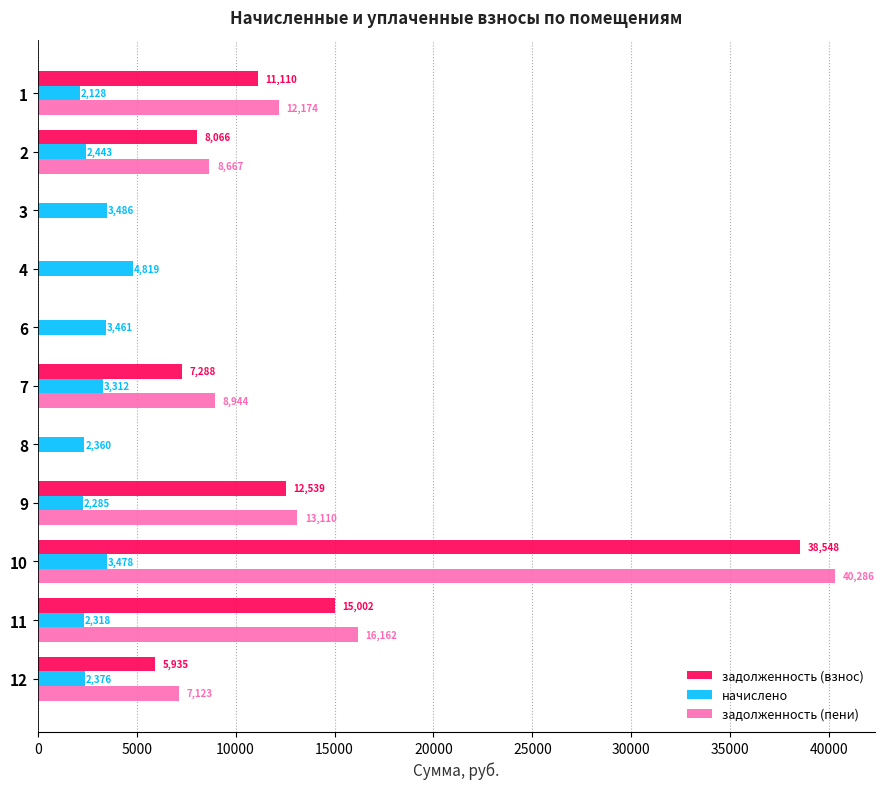

Which series changed the most between 3 and 12?

задолженность (пени)